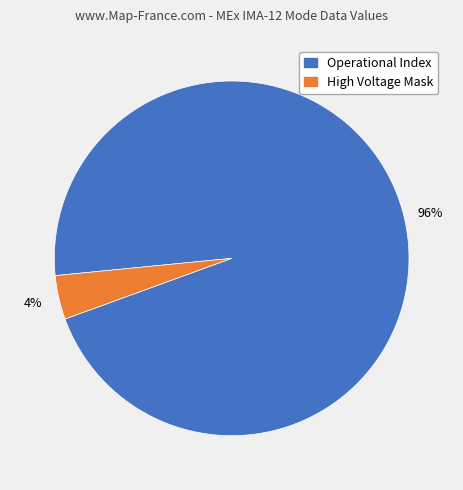

How many segments does this pie chart have?

2